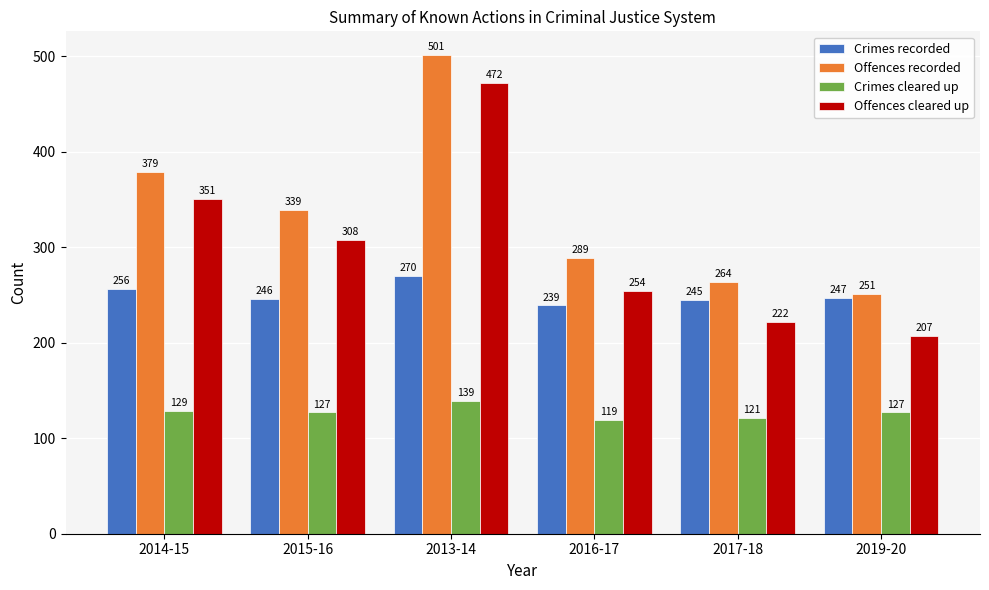

Where does the Crimes recorded series first go above 247?

2014-15